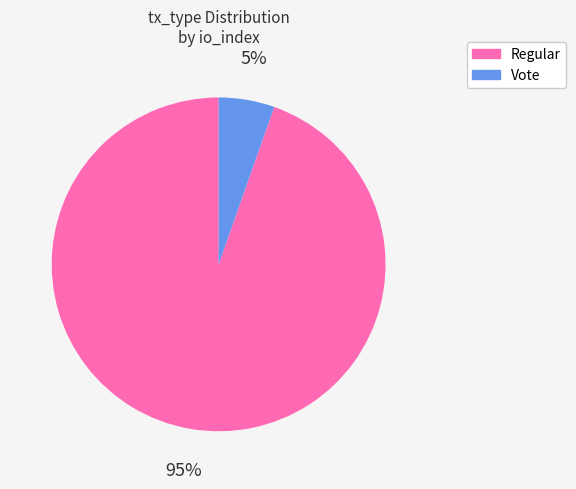

What percentage is the Regular slice, to the nearest percent?

95%